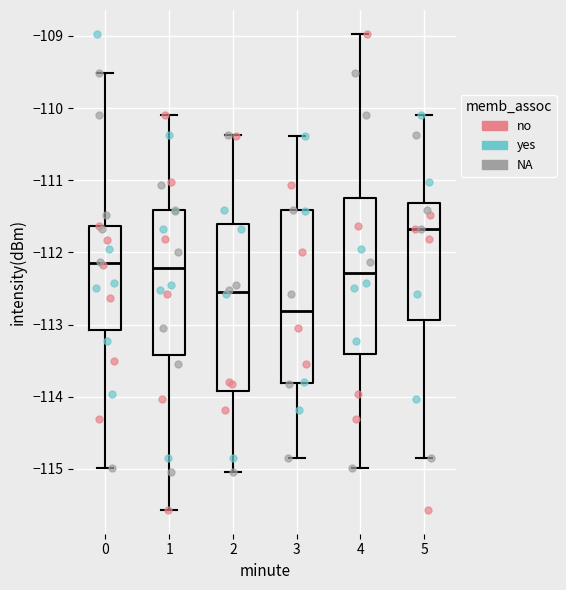

Where does the upper whisker of the box at x = 1 end on the y-axis? The values are not printed on the chart, so give them approximately, as read against the axis.

-110.1